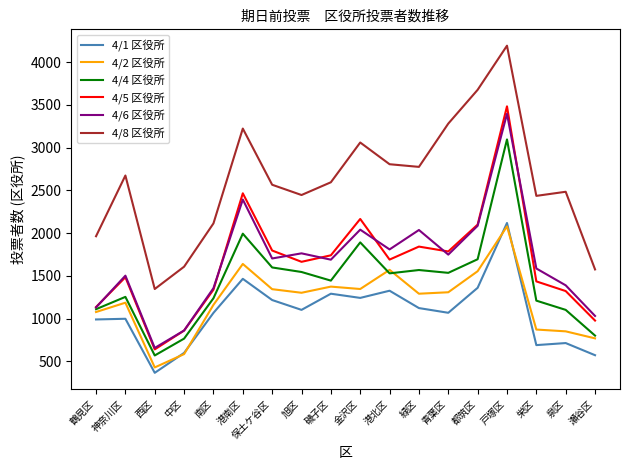

True or false: 4/4 区役所 has a value of 250 at 西区.

False